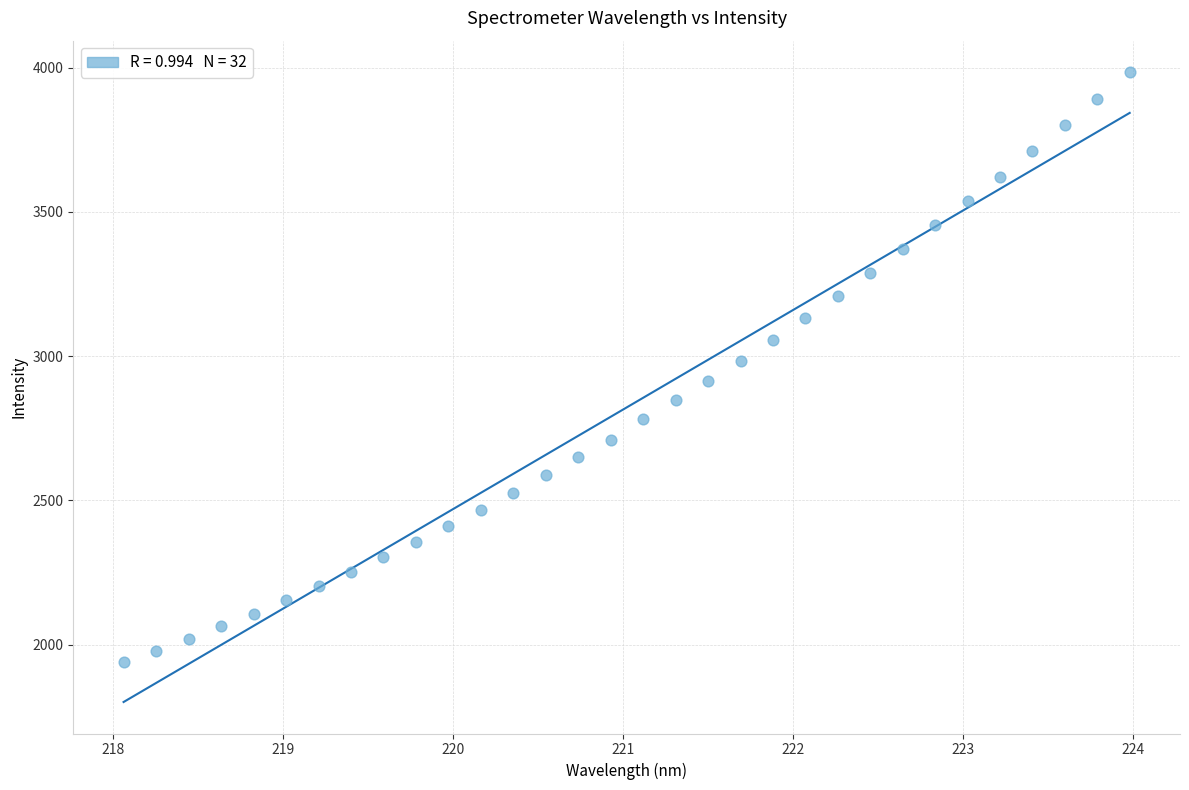

What is the range of Y values (max minus min)?

2045.1